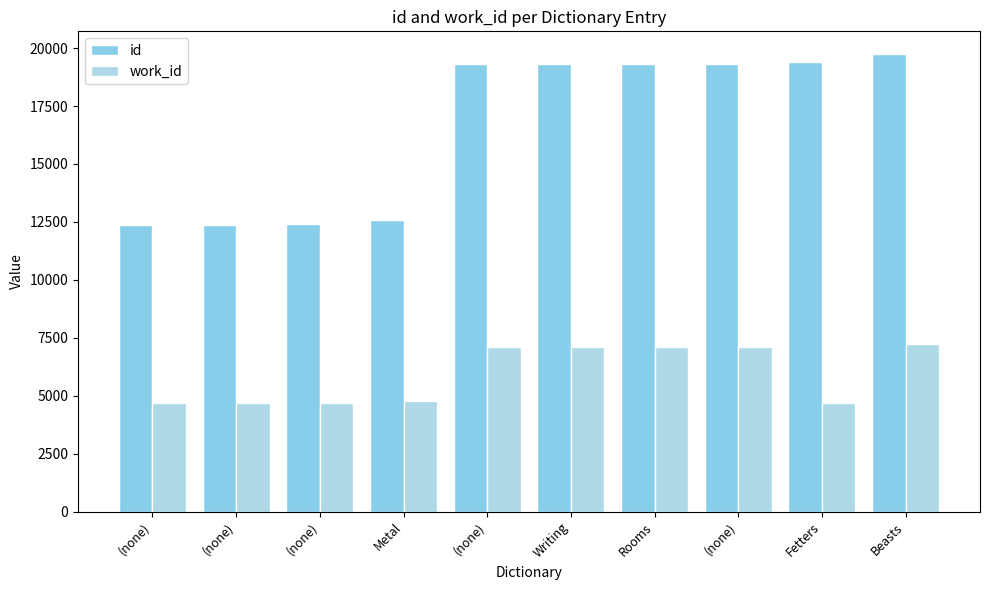

How many bars are there in total?

20